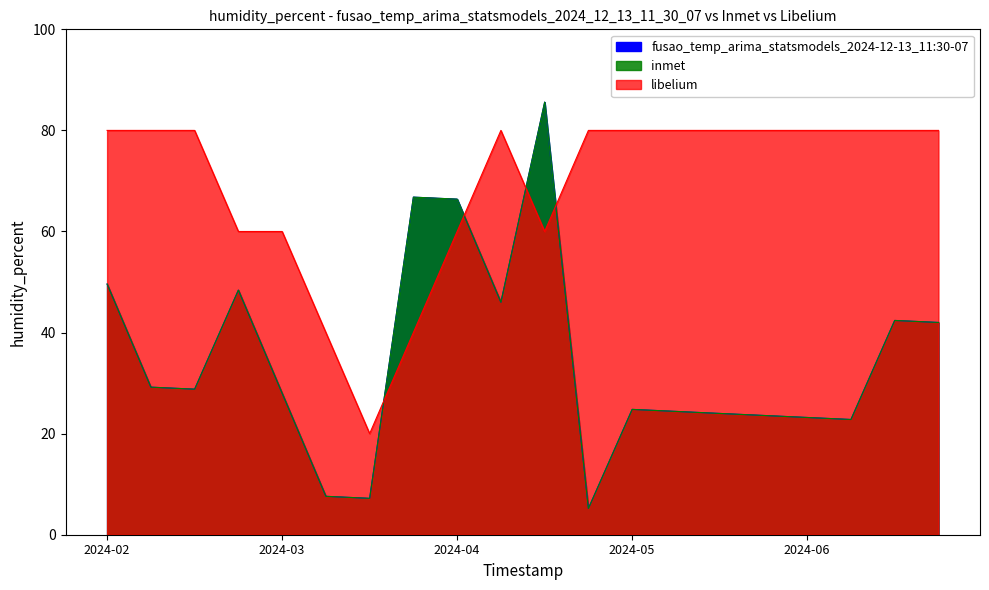

Rank the categories by libelium value from highest to lowest.

1, 2, 3, 10, 12, 13, 14, 15, 16, 17, 18, 19, 20, 4, 5, 9, 11, 6, 8, 7